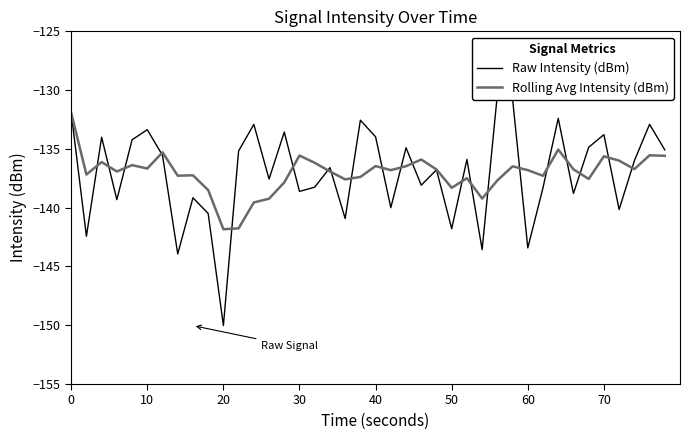

The value of Rolling Avg Intensity (dBm) at 10 is -201.0. True or false?

False